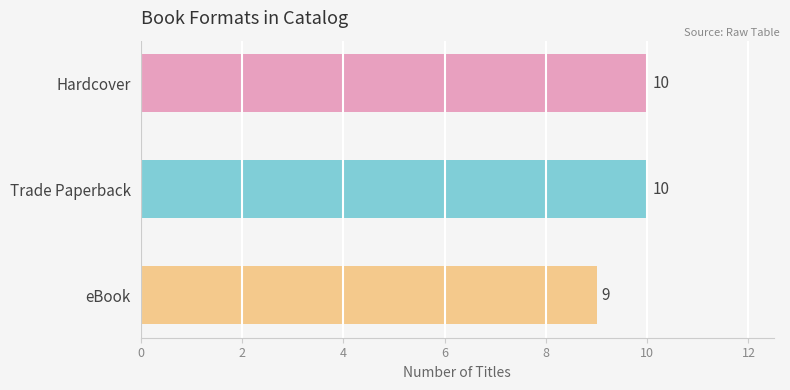

List the labels in order of value, smallest first.

eBook, Hardcover, Trade Paperback